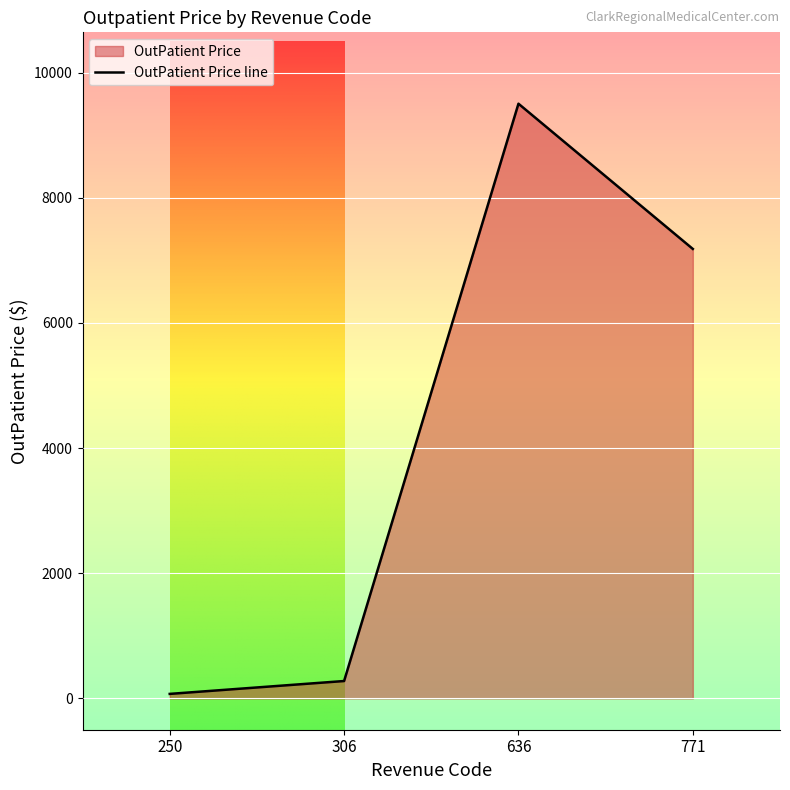

How many lines are shown in the chart?

1